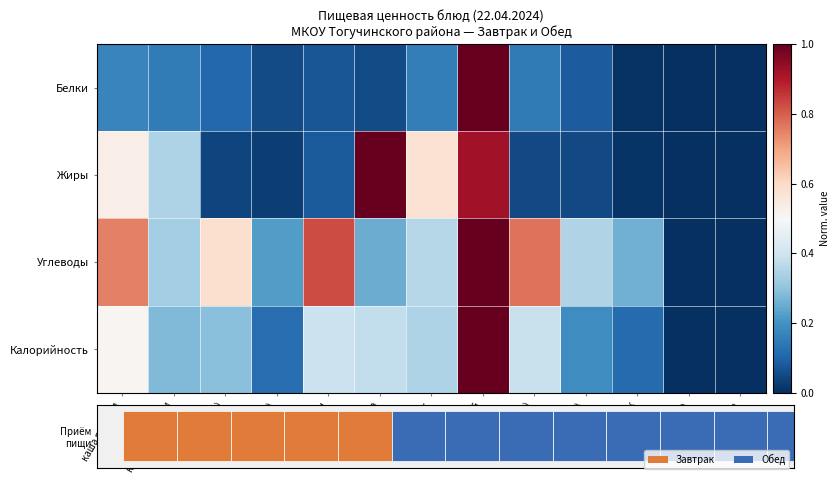

Reading left to right, transcribe all the data shown in this chart.

Белки: каша рисовая=0.2	какао с молоком=0.2	хлеб пшен.(З)=0.1	хлеб ржан.(З)=0.1	банан=0.1	салат капуста=0.1	рассольник=0.2	плов с курицей=1.0	хлеб пшен.(О)=0.1	хлеб ржан.(О)=0.1	компот яблок=0.0	гарнир=0.0	сладкое=0.0
Жиры: каша рисовая=0.5	какао с молоком=0.3	хлеб пшен.(З)=0.0	хлеб ржан.(З)=0.0	банан=0.1	салат капуста=1.0	рассольник=0.6	плов с курицей=0.9	хлеб пшен.(О)=0.0	хлеб ржан.(О)=0.0	компот яблок=0.0	гарнир=0.0	сладкое=0.0
Углеводы: каша рисовая=0.8	какао с молоком=0.3	хлеб пшен.(З)=0.6	хлеб ржан.(З)=0.2	банан=0.8	салат капуста=0.3	рассольник=0.4	плов с курицей=1.0	хлеб пшен.(О)=0.8	хлеб ржан.(О)=0.4	компот яблок=0.3	гарнир=0.0	сладкое=0.0
Калорийность: каша рисовая=0.5	какао с молоком=0.3	хлеб пшен.(З)=0.3	хлеб ржан.(З)=0.1	банан=0.4	салат капуста=0.4	рассольник=0.3	плов с курицей=1.0	хлеб пшен.(О)=0.4	хлеб ржан.(О)=0.2	компот яблок=0.1	гарнир=0.0	сладкое=0.0